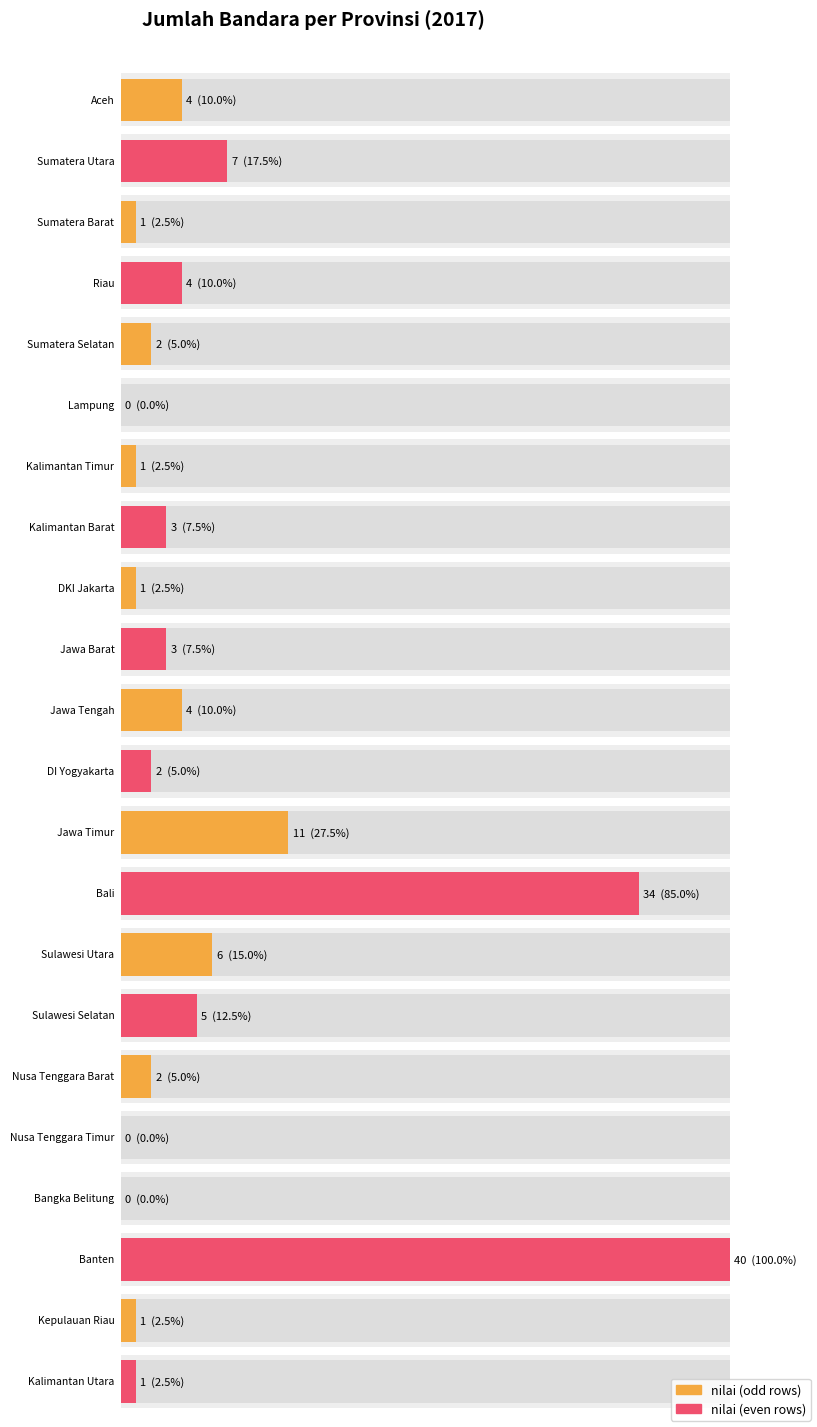

Count the number of categories in the chart.

22